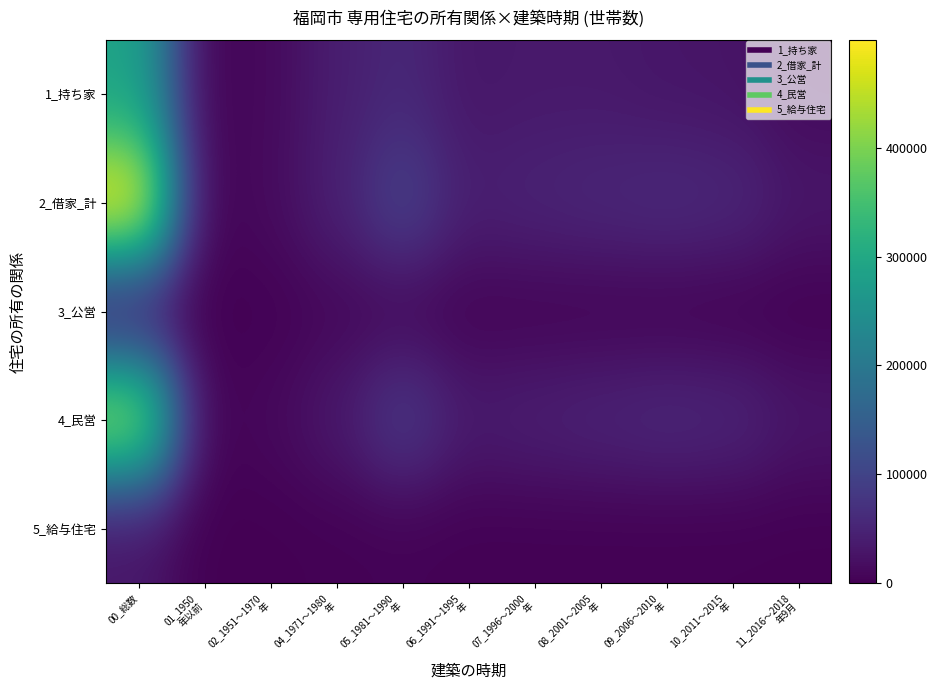

What is the maximum value shown in the chart?

498800